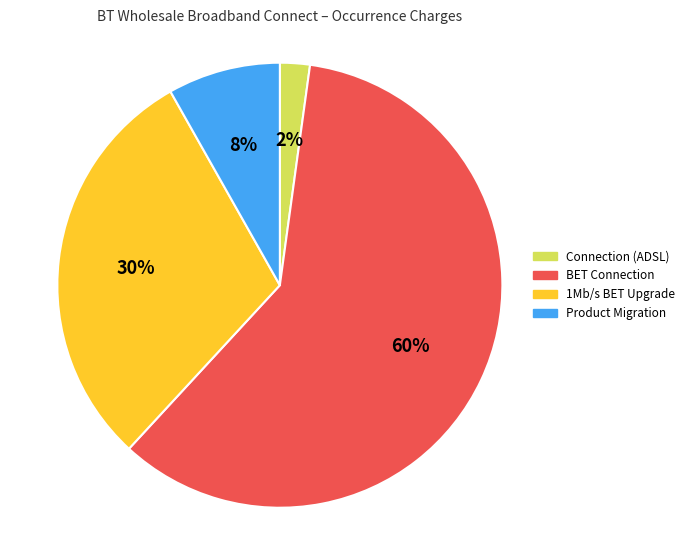

Is the sum of 1Mb/s BET Upgrade and Product Migration greater than half?

No